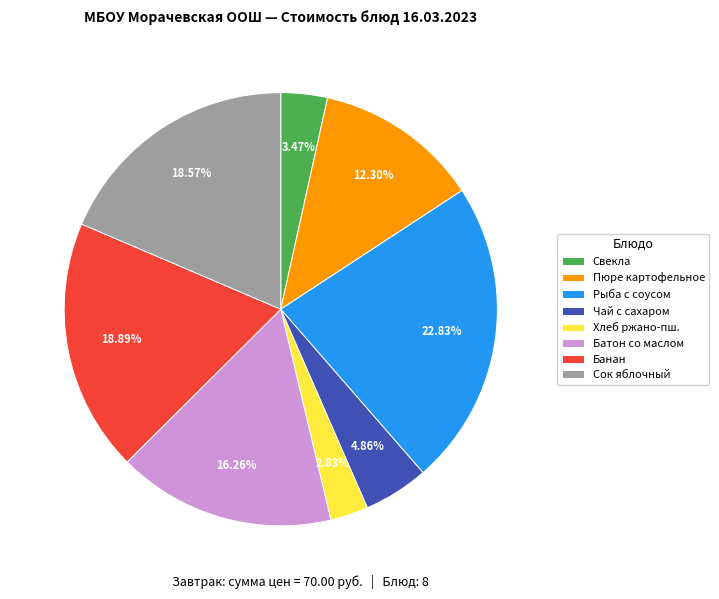

Which slice is the smallest?

Хлеб ржано-пш.